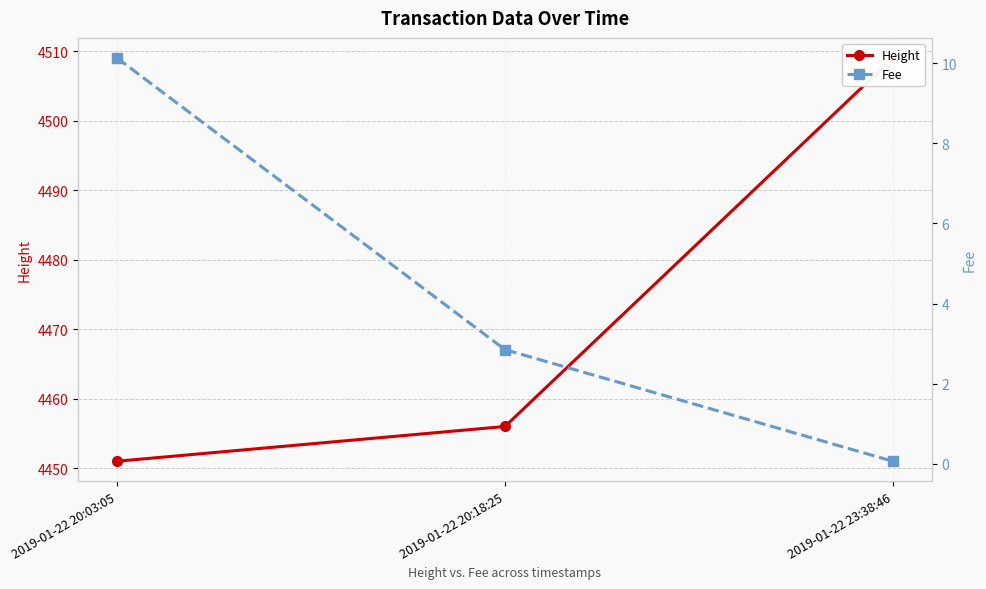

The value of Height at 2019-01-22 20:18:25 is 1411.9. True or false?

False